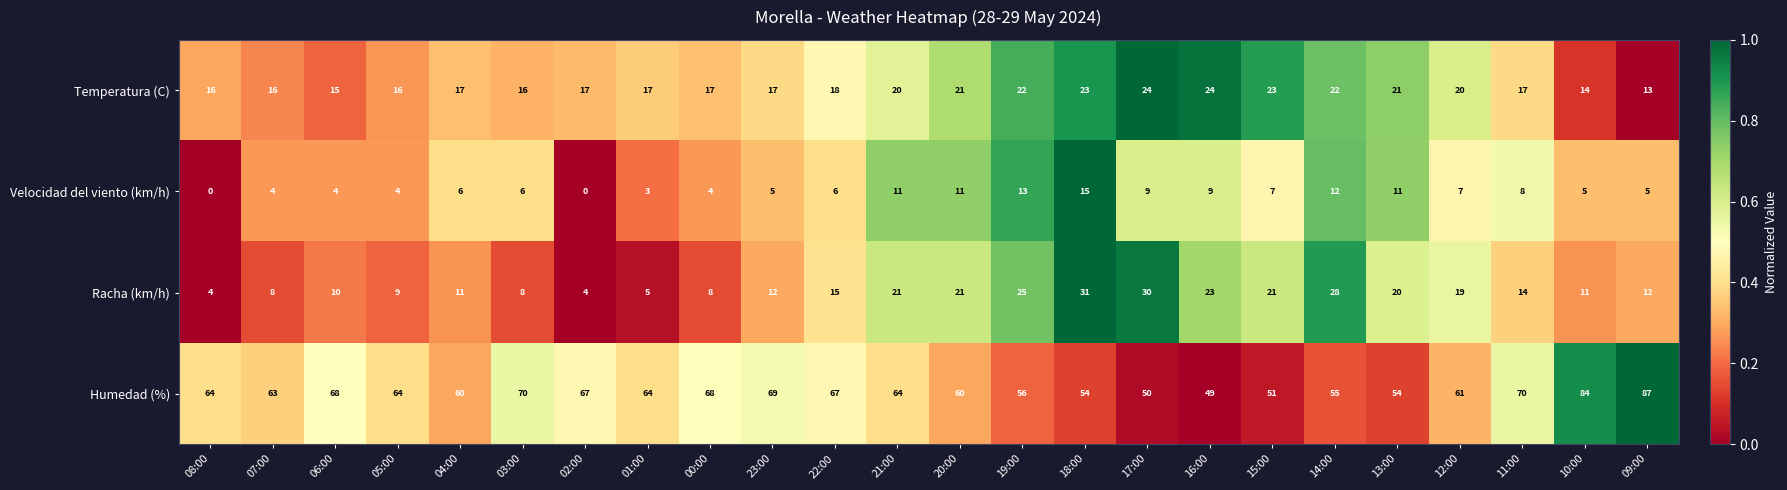

What value does the Humedad (%) series have at 16:00?

49